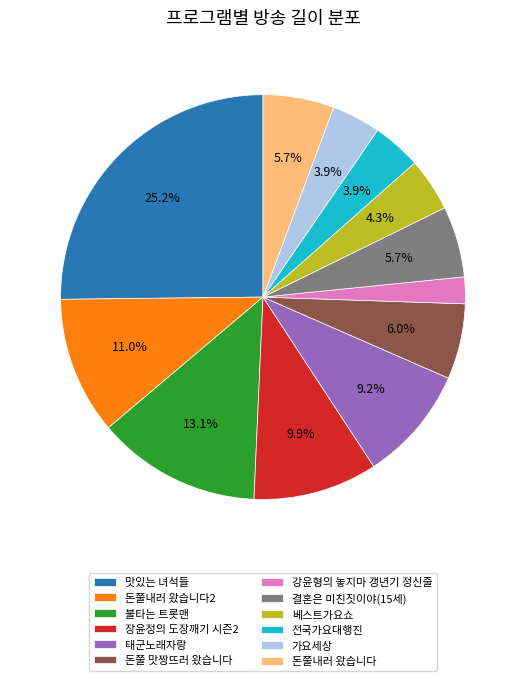

To the nearest percent, what is the average slice percentage?

8%